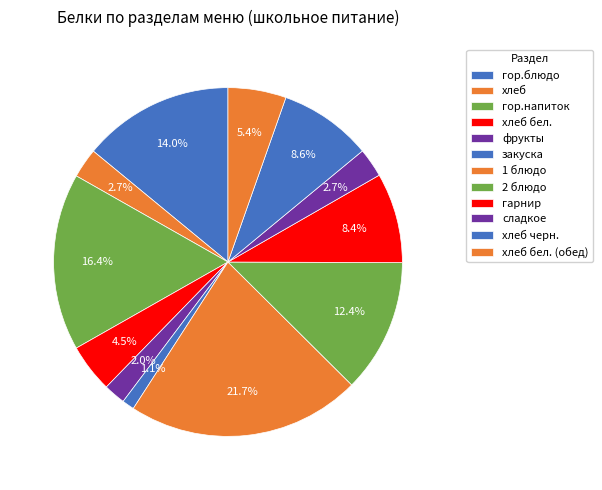

To the nearest percent, what portion does хлеб бел. (обед) represent?

5%